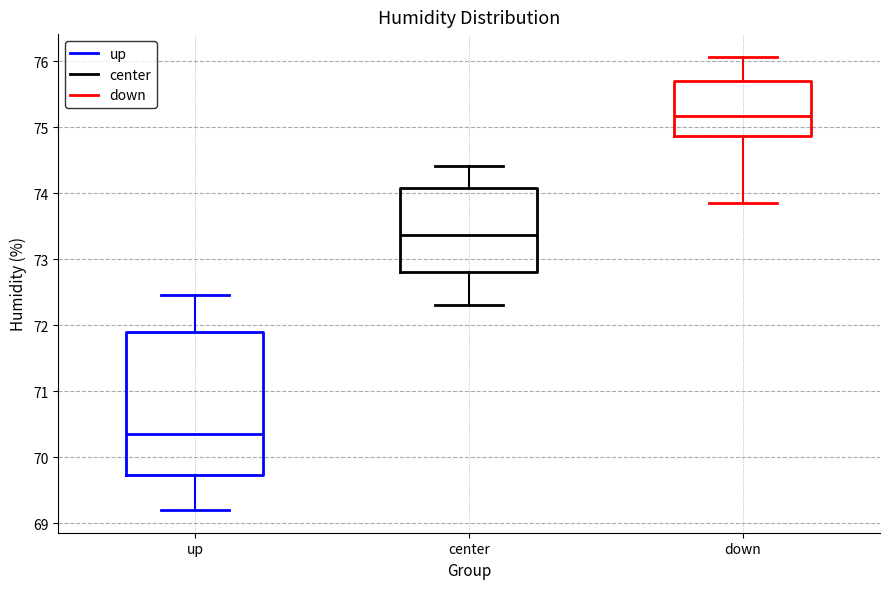

Reading left to right, read every box against the y-axis: the position of its median line, the range the box covers, and the ends of its whiskers. The values are not printed on the chart, so give them approximately, as read against the axis.

up: median 70.4, box 69.7 to 71.9, whiskers 69.2 to 72.5
center: median 73.4, box 72.8 to 74.1, whiskers 72.3 to 74.4
down: median 75.2, box 74.9 to 75.7, whiskers 73.9 to 76.1